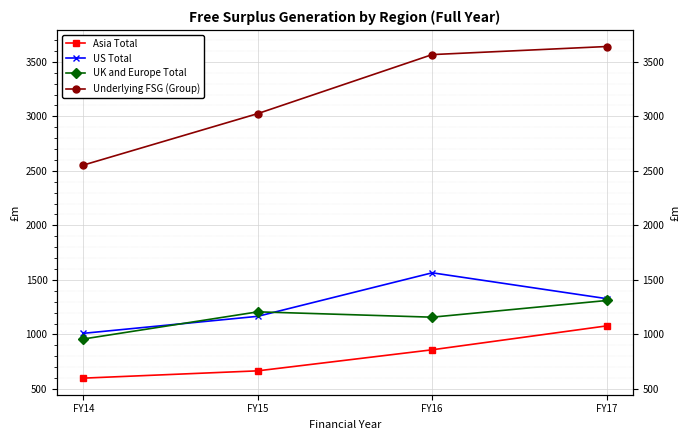

At which label does US Total first exceed 1328?

FY16